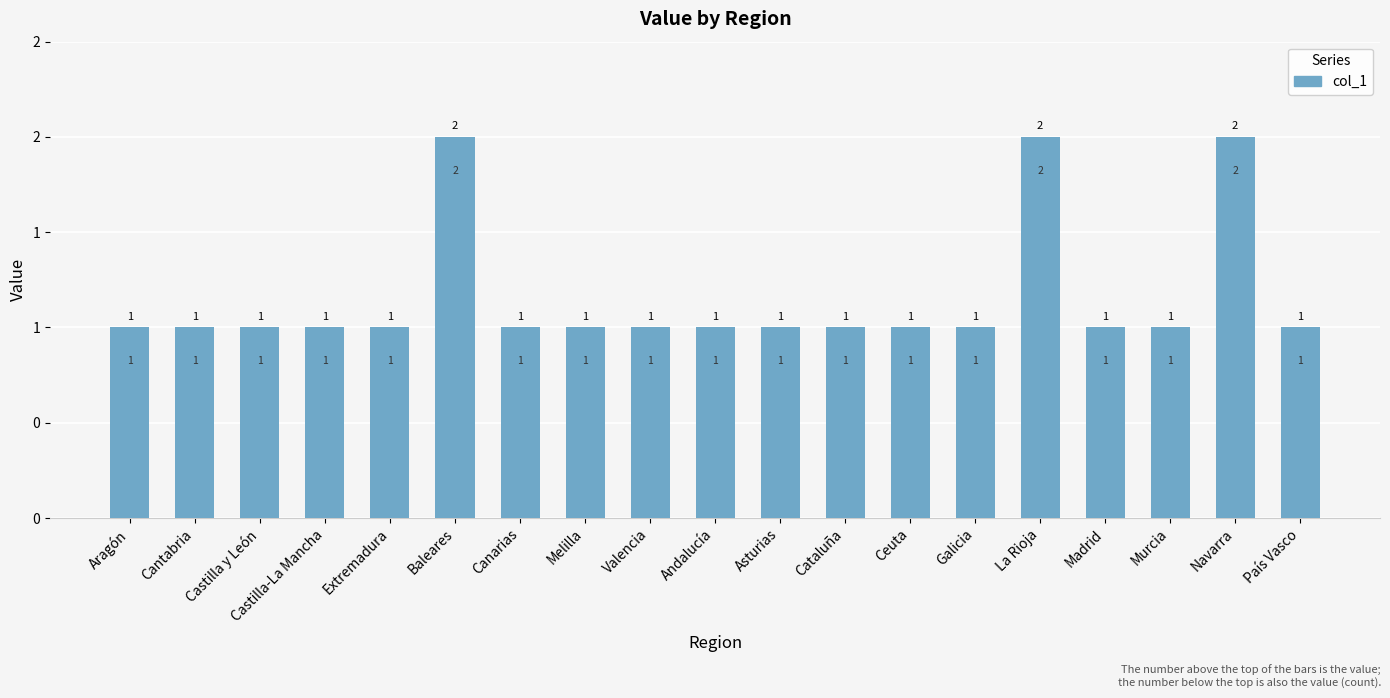

Are the bars horizontal?

No